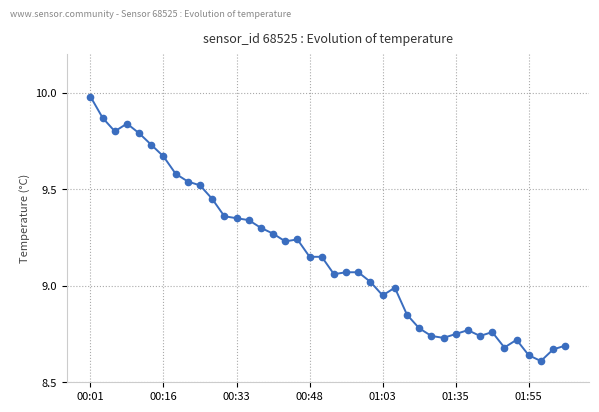

What is the difference between the second highest and minimum values?

1.3